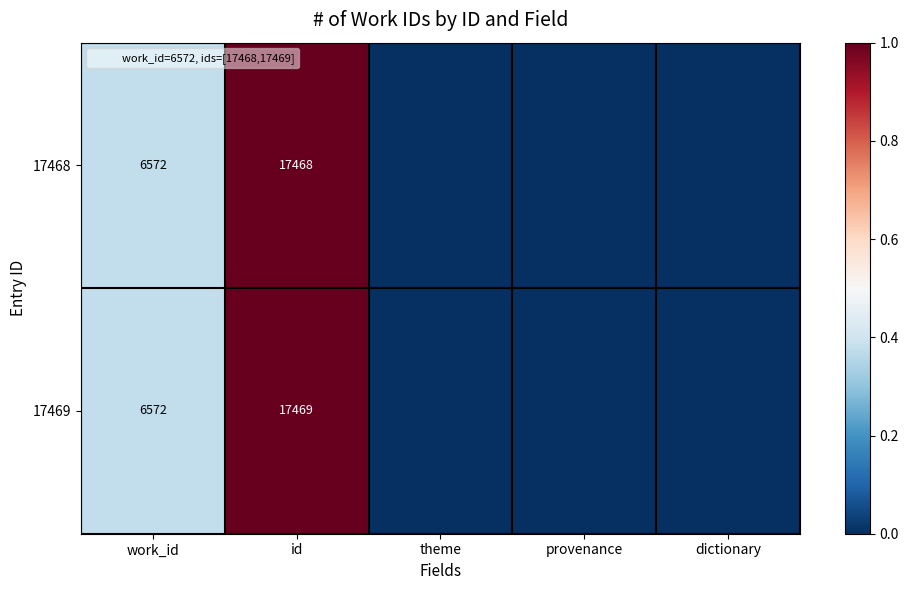

The 17469 series shows 1.4 at id. True or false?

False